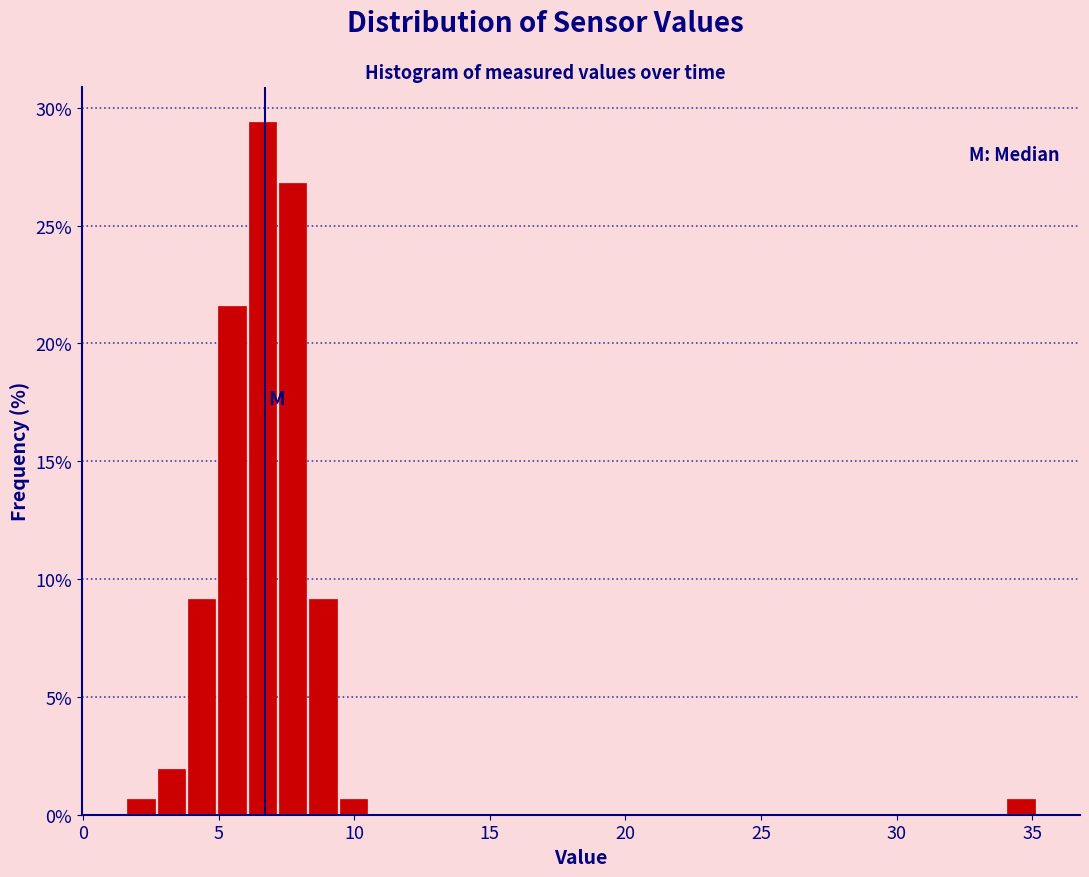

Read against the x-axis, roughly where is the centre of the tallest bar?

6.5